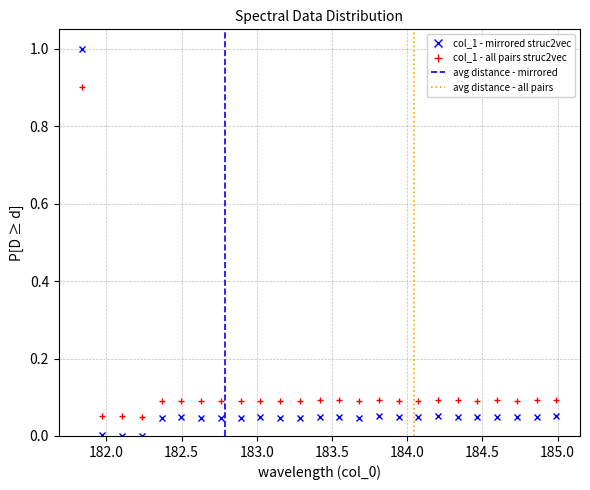

Count the number of values greater than 0.

24